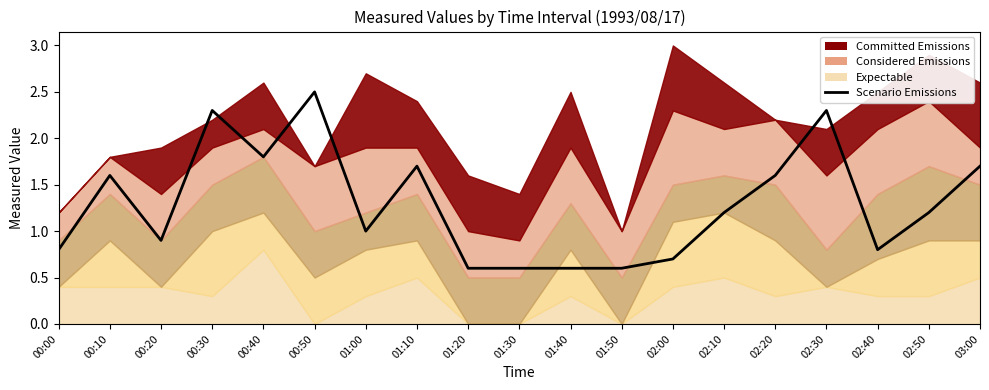

Reading left to right, what are all the values shown in this chart?

0.8	1.6	0.9	2.3	1.8	2.5	1.0	1.7	0.6	0.6	0.6	0.6	0.7	1.2	1.6	2.3	0.8	1.2	1.7